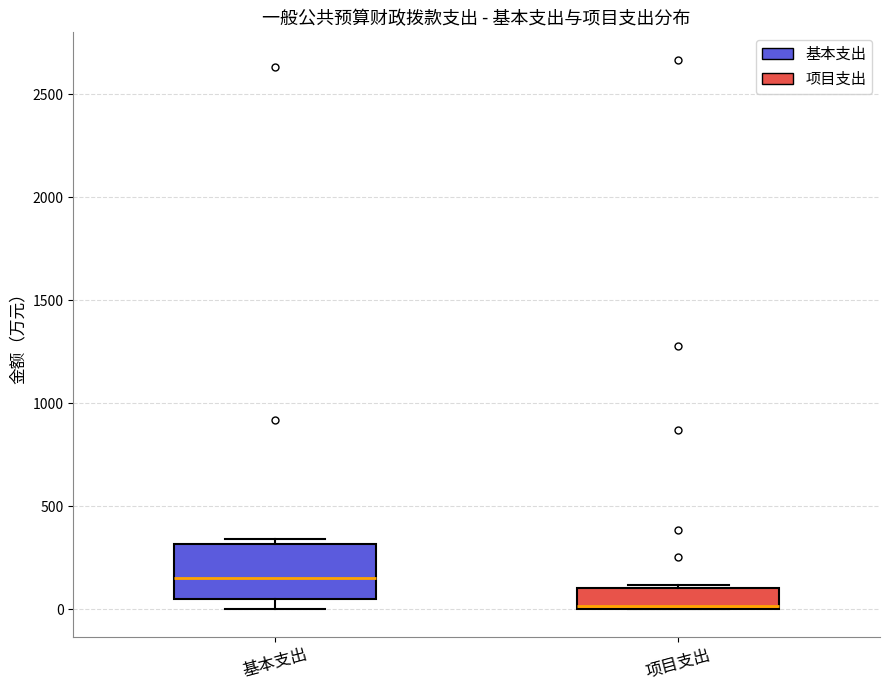

Which box is the tallest, from its lower edge to its upper edge?

基本支出